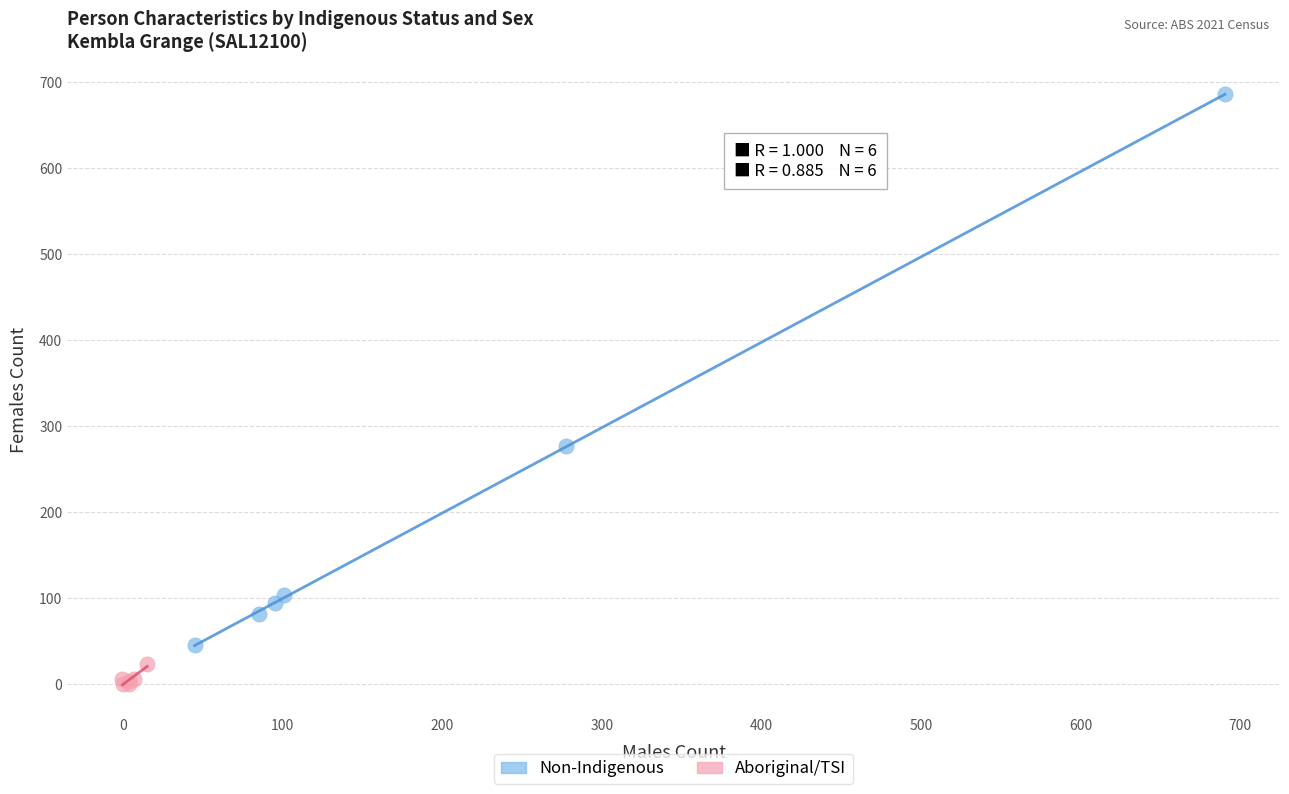

Which series reaches the maximum Y coordinate?

Non-Indigenous